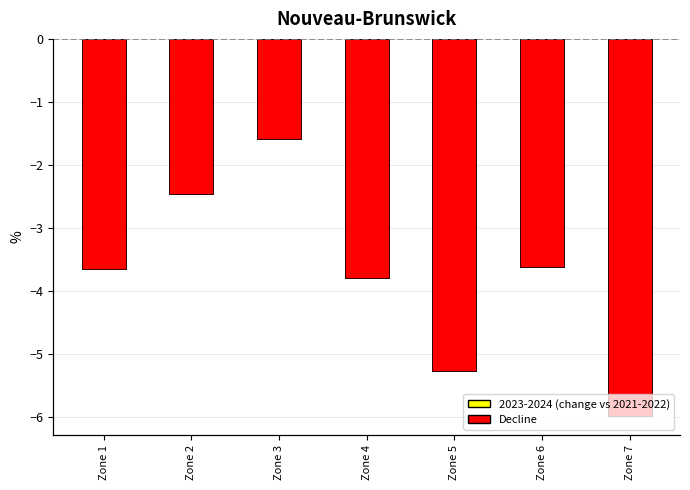

What is the value of the 3rd bar from the left?

-1.6